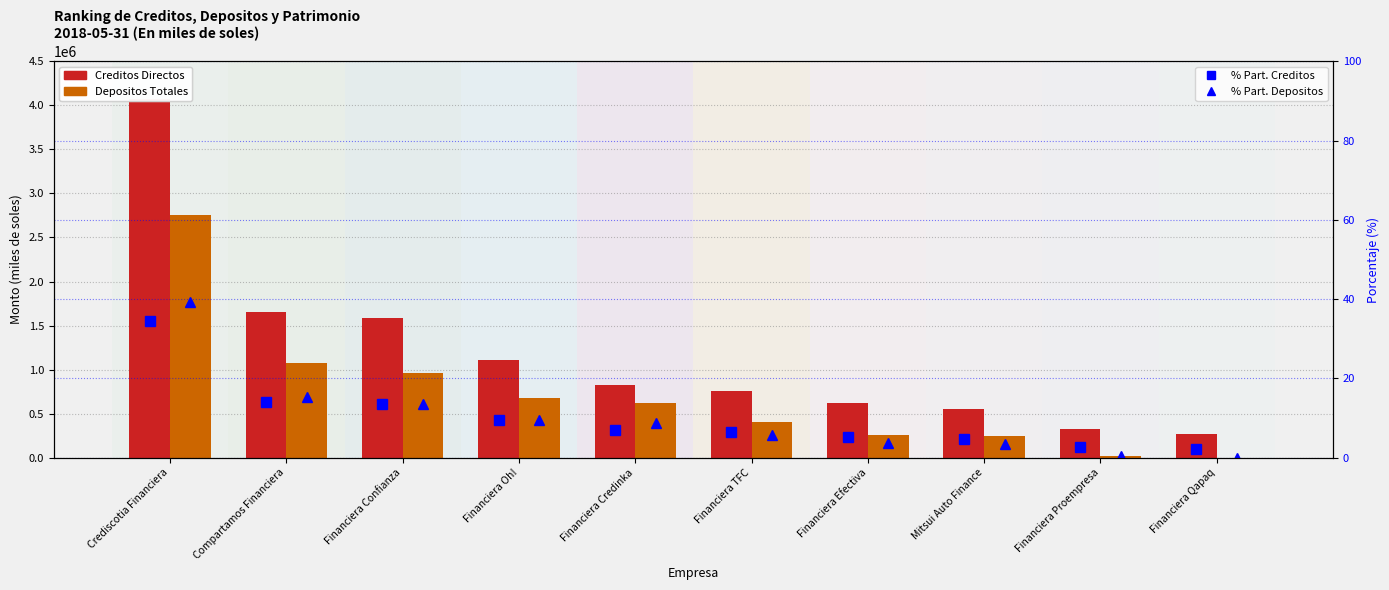

Reading left to right, what are all the values shown in this chart?

Creditos Directos: 4065953.7	1652070.4	1584102.3	1110587.5	827616.6	760063.1	618856.6	549265.3	323659.3	269061.8
Depositos Totales: 2754747.8	1079661.2	960931.7	676667.4	622916.9	401916.9	262538.6	247573.8	25125.4	0.0
% Participacion Creditos: 34.6	14.1	13.5	9.4	7.0	6.5	5.3	4.7	2.8	2.3
% Participacion Depositos: 39.2	15.3	13.7	9.6	8.9	5.7	3.7	3.5	0.4	0.0